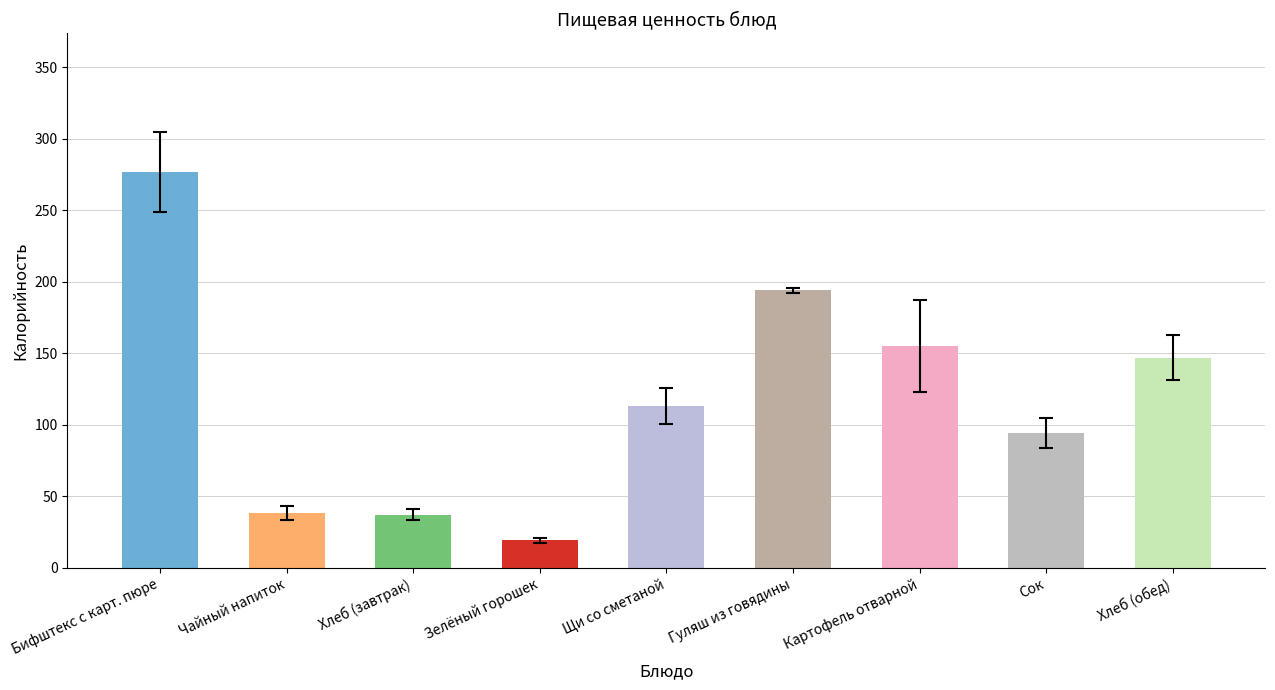

What is the label of the 9th bar from the left?

Хлеб (обед)